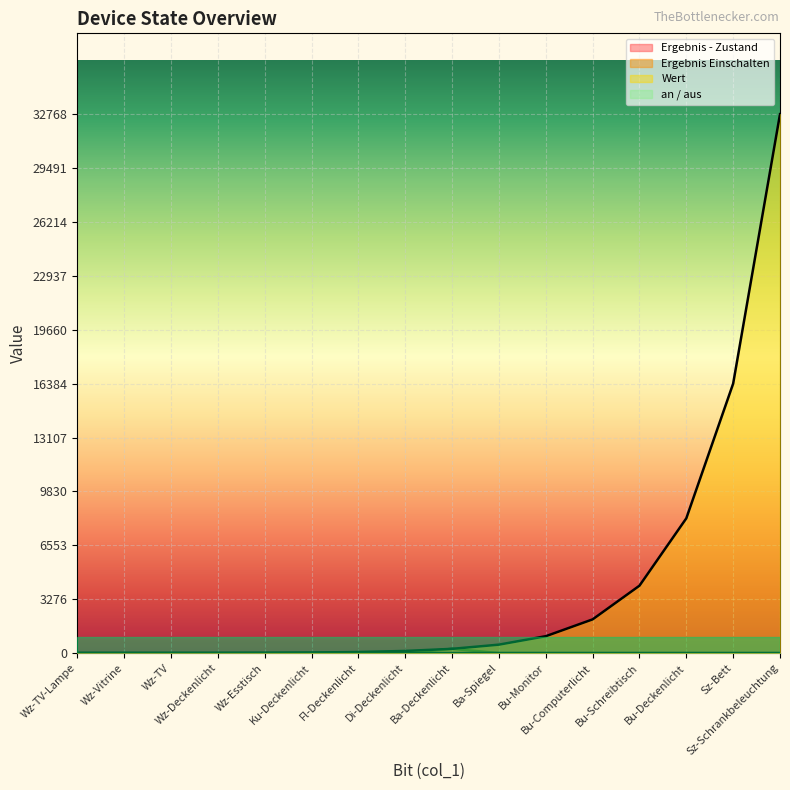

Reading left to right, what are all the values shown in this chart?

Ergebnis - Zustand: Wz-TV-Lampe=1	Wz-Vitrine=2	Wz-TV=0	Wz-Deckenlicht=0	Wz-Esstisch=0	Ku-Deckenlicht=0	Fl-Deckenlicht=0	Di-Deckenlicht=0	Ba-Deckenlicht=256	Ba-Spiegel=0	Bu-Monitor=0	Bu-Computerlicht=0	Bu-Schreibtisch=0	Bu-Deckenlicht=0	Sz-Bett=0	Sz-Schrankbeleuchtung=0
Wert: Wz-TV-Lampe=1	Wz-Vitrine=2	Wz-TV=4	Wz-Deckenlicht=8	Wz-Esstisch=16	Ku-Deckenlicht=32	Fl-Deckenlicht=64	Di-Deckenlicht=128	Ba-Deckenlicht=256	Ba-Spiegel=512	Bu-Monitor=1024	Bu-Computerlicht=2048	Bu-Schreibtisch=4096	Bu-Deckenlicht=8192	Sz-Bett=16384	Sz-Schrankbeleuchtung=32768
an / aus: Wz-TV-Lampe=1	Wz-Vitrine=1	Wz-TV=0	Wz-Deckenlicht=0	Wz-Esstisch=0	Ku-Deckenlicht=0	Fl-Deckenlicht=0	Di-Deckenlicht=0	Ba-Deckenlicht=1	Ba-Spiegel=0	Bu-Monitor=0	Bu-Computerlicht=0	Bu-Schreibtisch=0	Bu-Deckenlicht=0	Sz-Bett=0	Sz-Schrankbeleuchtung=0